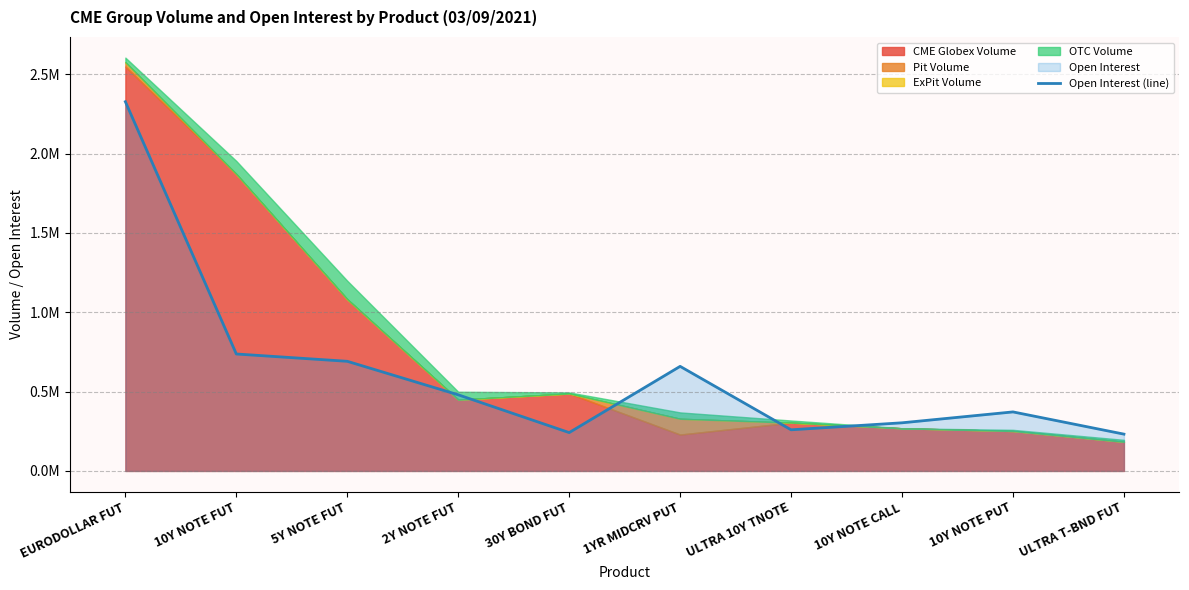

What is the value of the 9th point from the left?

372006.4